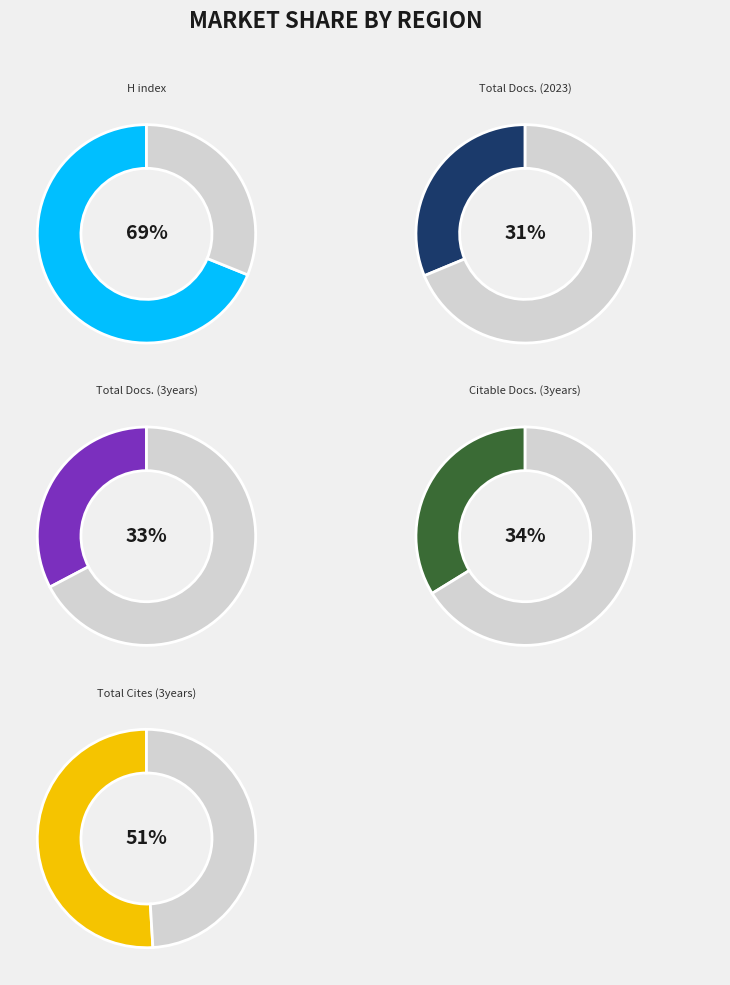

Does Actas Dermo-Sifiliograficas represent more than half of the total?

No